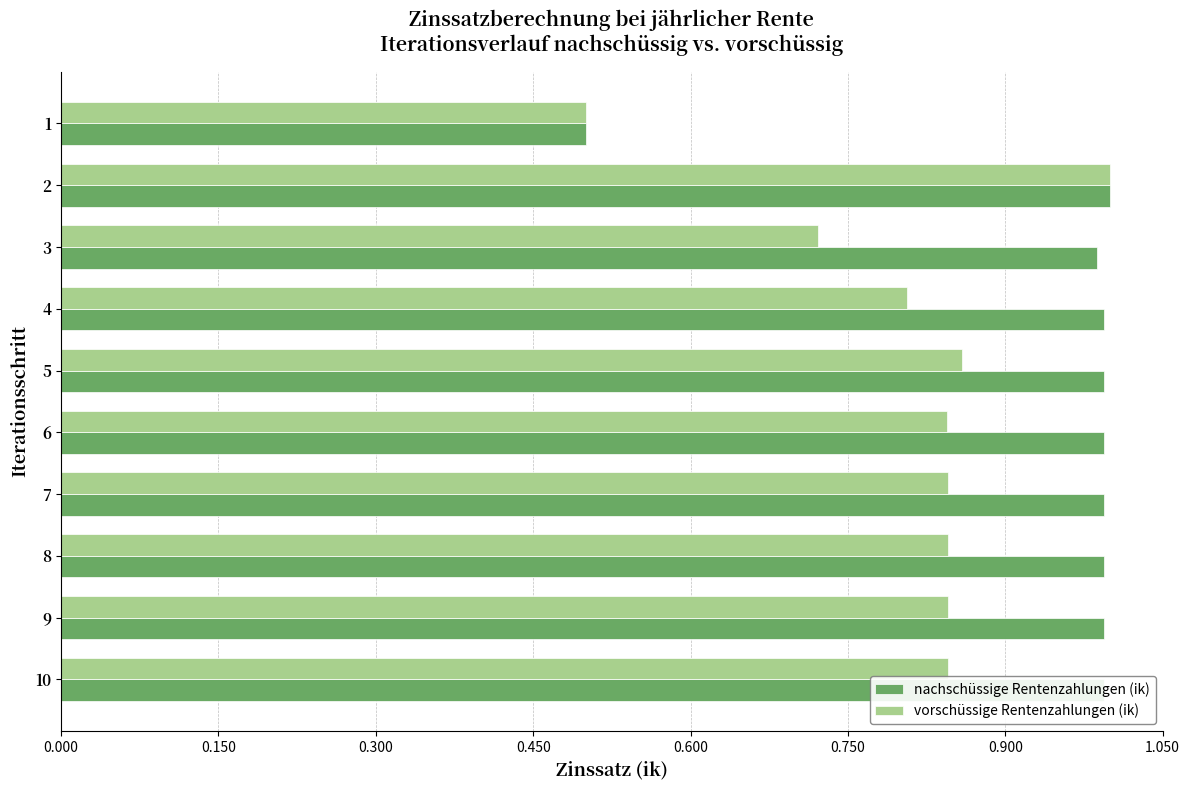

Rank the series by their average value, from highest to lowest.

nachschüssige Rentenzahlungen (ik), vorschüssige Rentenzahlungen (ik)